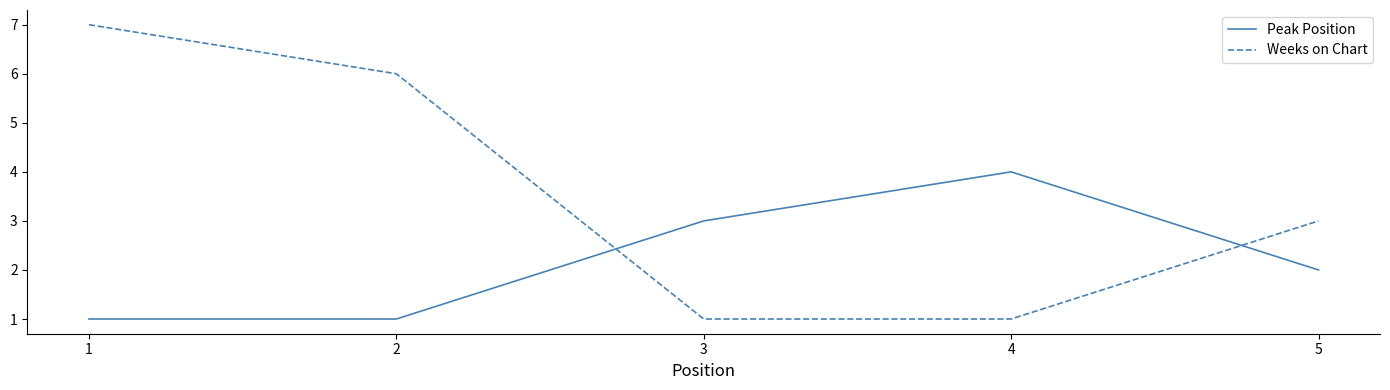

Count the number of categories in the chart.

5